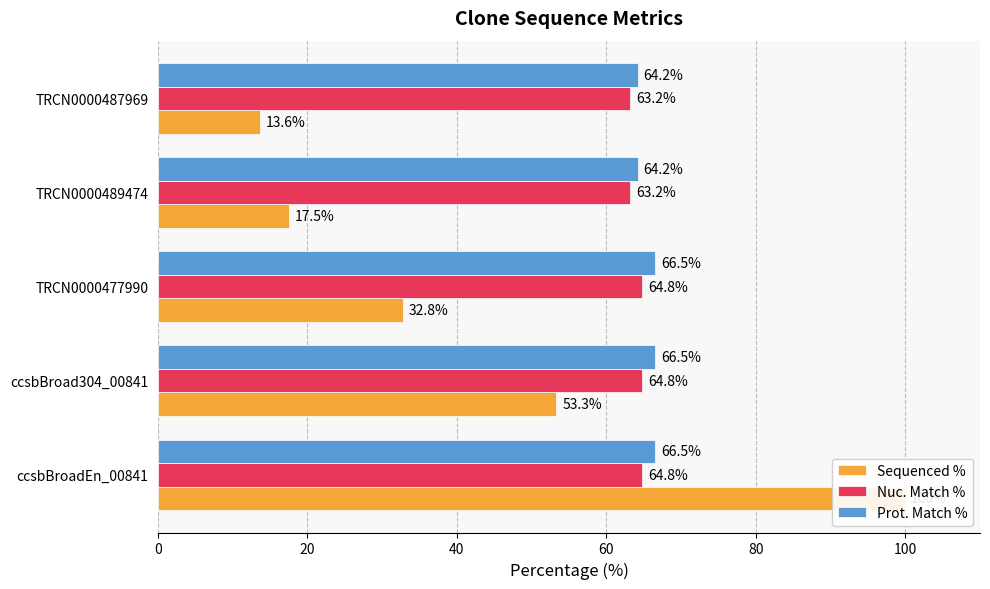

Is the value of Sequenced % at ccsbBroadEn_00841 greater than the value of Prot. Match % at ccsbBroadEn_00841?

Yes